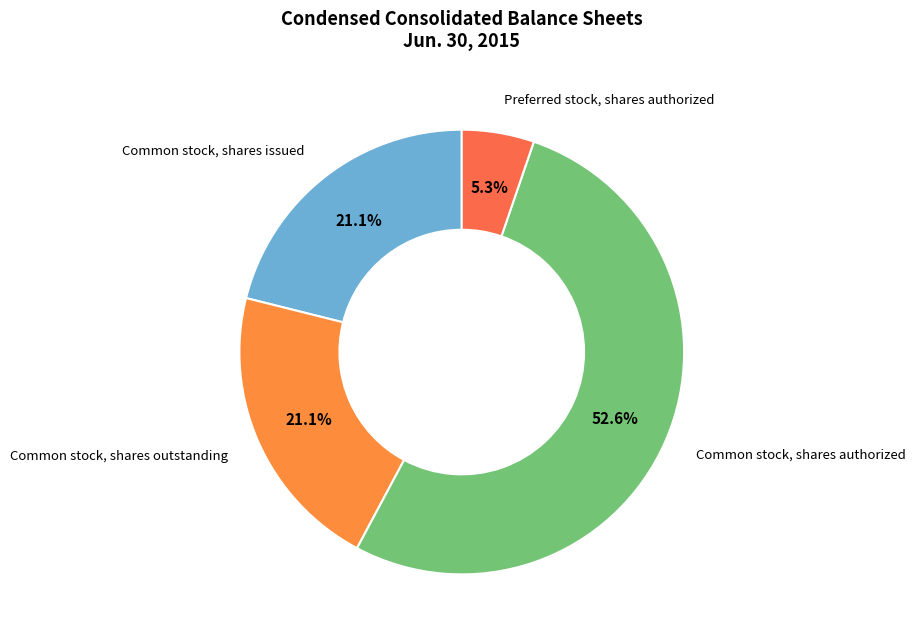

Count the number of slices in the pie.

4